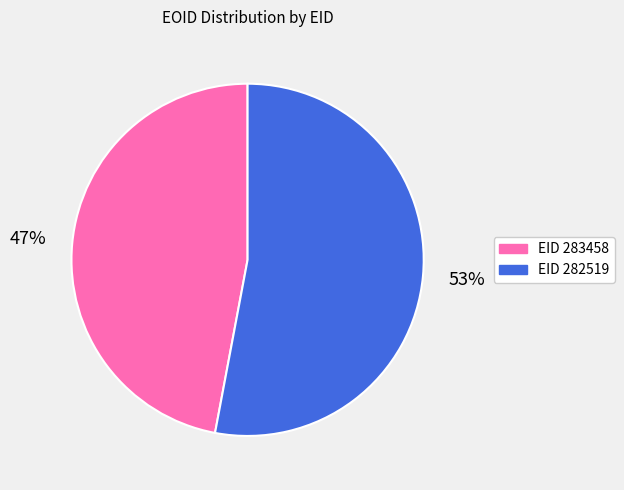

Is there a majority slice in this chart?

Yes